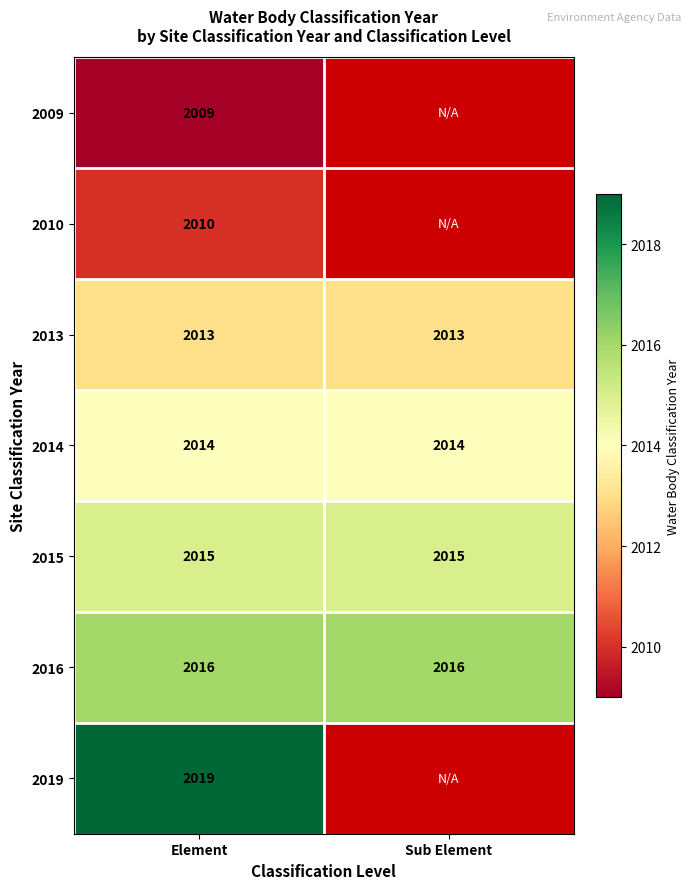

What is the approximate value of 2014 at Sub Element?

2014